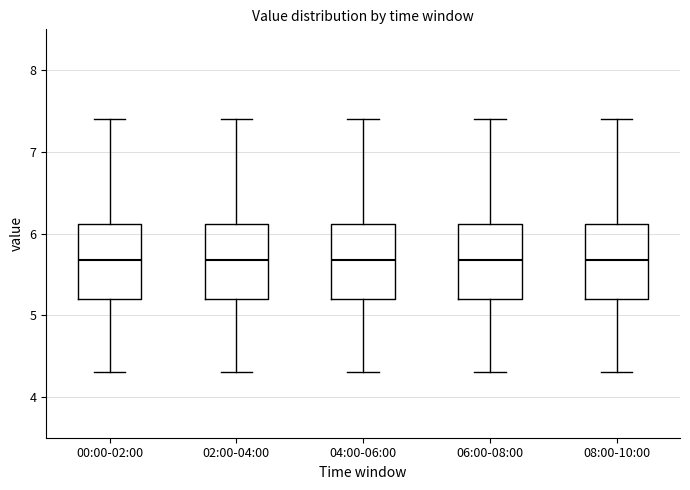

Reading left to right, transcribe this box plot: for each box, give where its median line is, the range the box spans, and where its two whiskers end, as read against the y-axis. The values are not printed on the chart, so give them approximately, as read against the axis.

00:00-02:00: median 5.7, box 5.2 to 6.1, whiskers 4.3 to 7.4
02:00-04:00: median 5.7, box 5.2 to 6.1, whiskers 4.3 to 7.4
04:00-06:00: median 5.7, box 5.2 to 6.1, whiskers 4.3 to 7.4
06:00-08:00: median 5.7, box 5.2 to 6.1, whiskers 4.3 to 7.4
08:00-10:00: median 5.7, box 5.2 to 6.1, whiskers 4.3 to 7.4